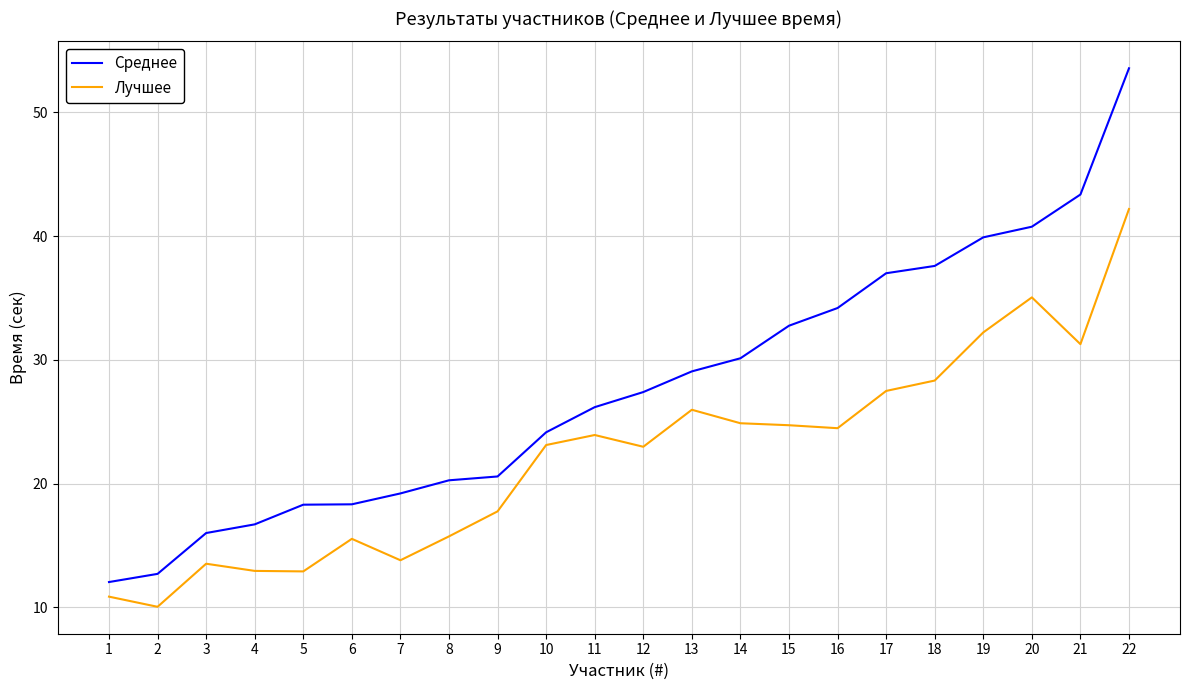

What is the highest value of the Лучшее series?

42.2